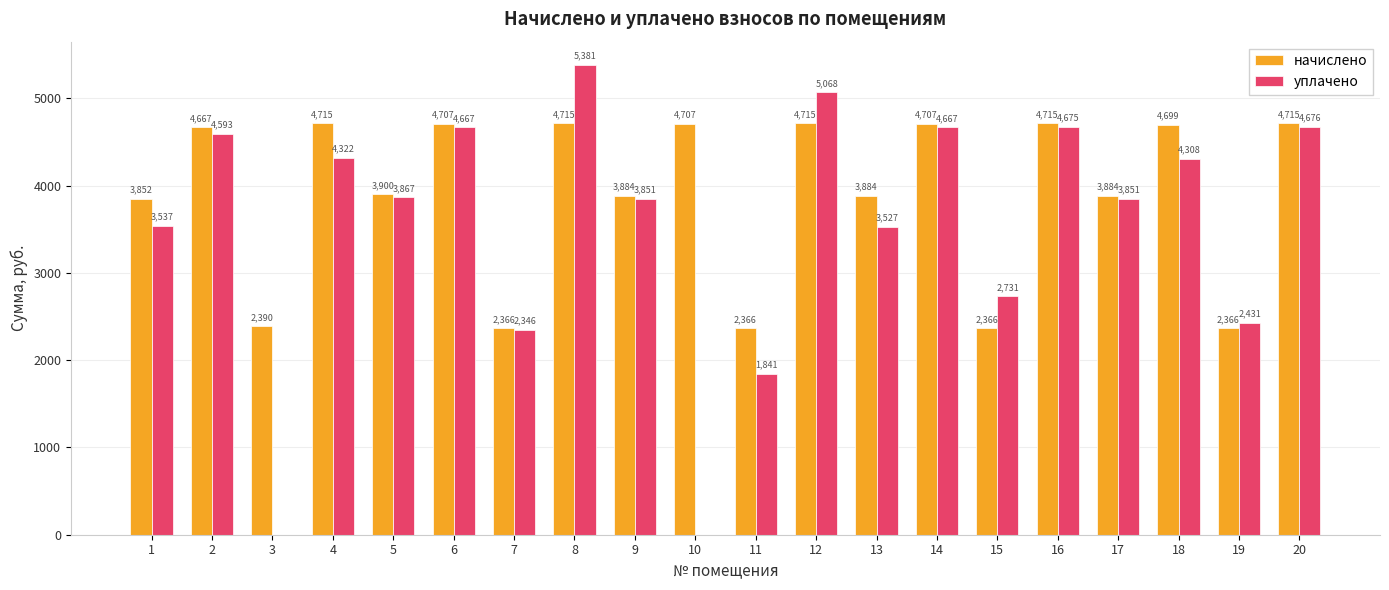

Are the bars grouped side by side (vs. stacked)?

Yes